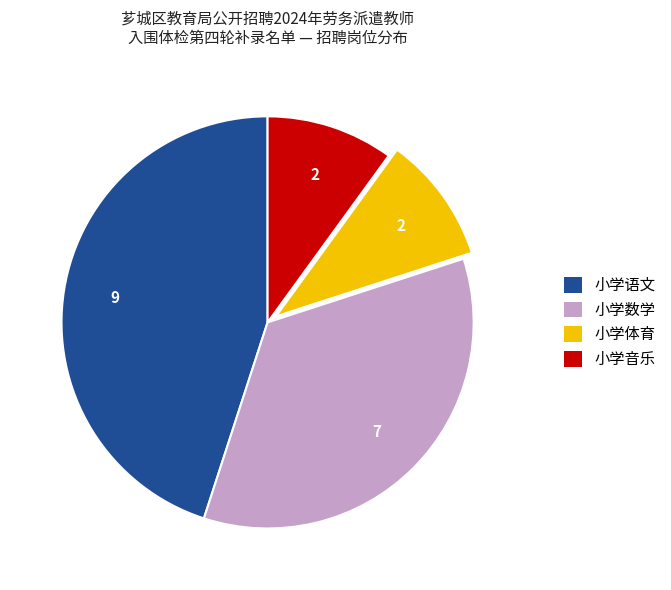

The 小学音乐 slice represents 19% of the pie. True or false?

False